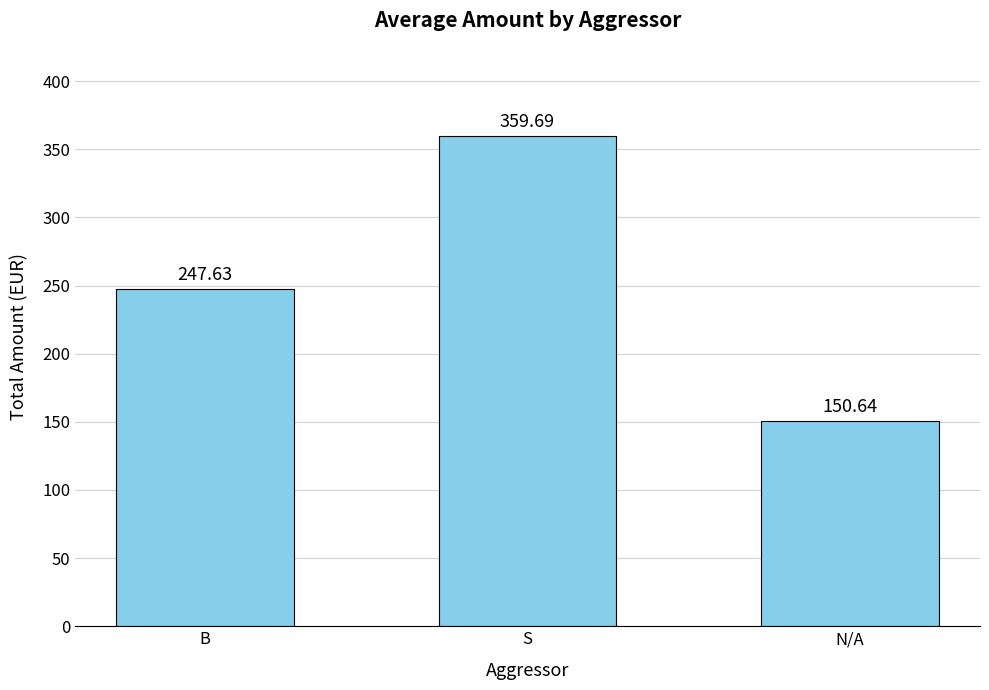

Reading left to right, list all the values displayed in this chart.

247.6	359.7	150.6